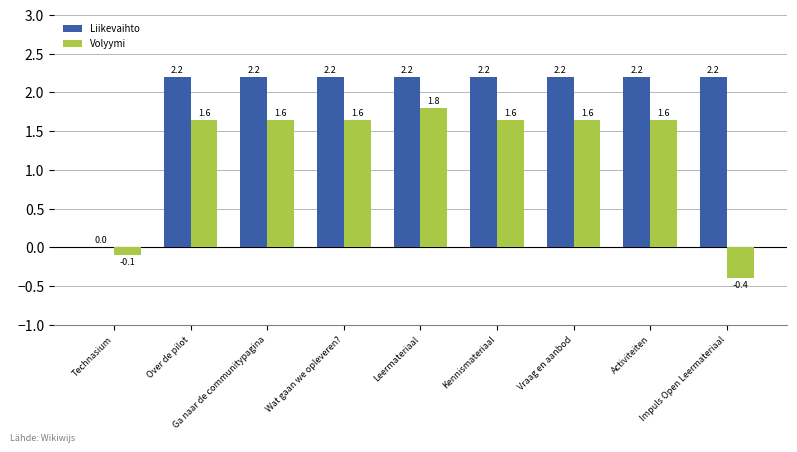

What is the spread (max minus min) of values at Vraag en aanbod?

0.5